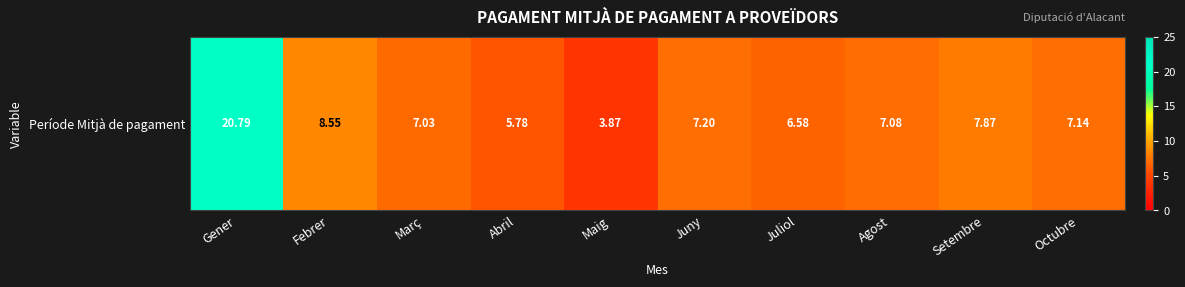

List the labels in order of value, smallest first.

Maig, Abril, Juliol, Març, Agost, Octubre, Juny, Setembre, Febrer, Gener